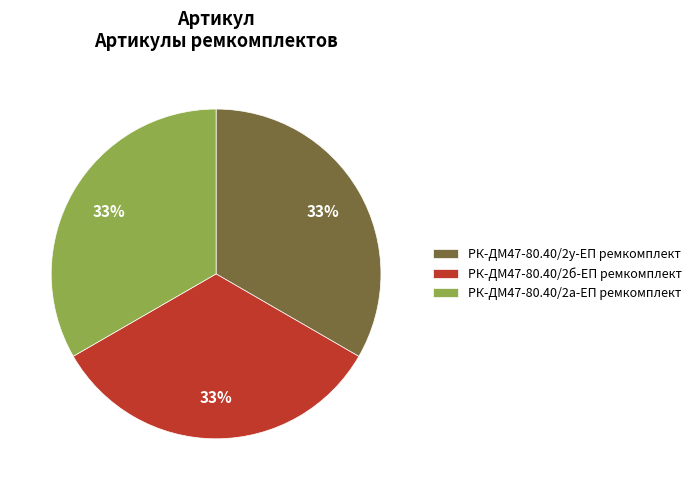

Does any single category account for the majority?

No